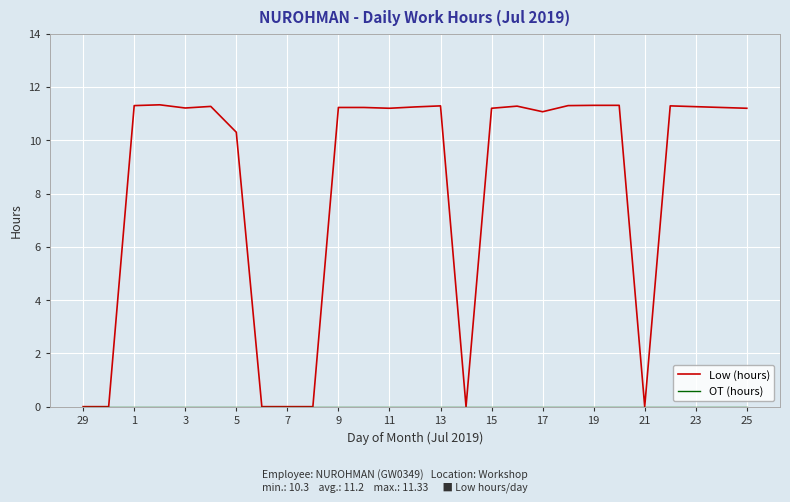

Which series has the largest total across all categories?

Low (hours)